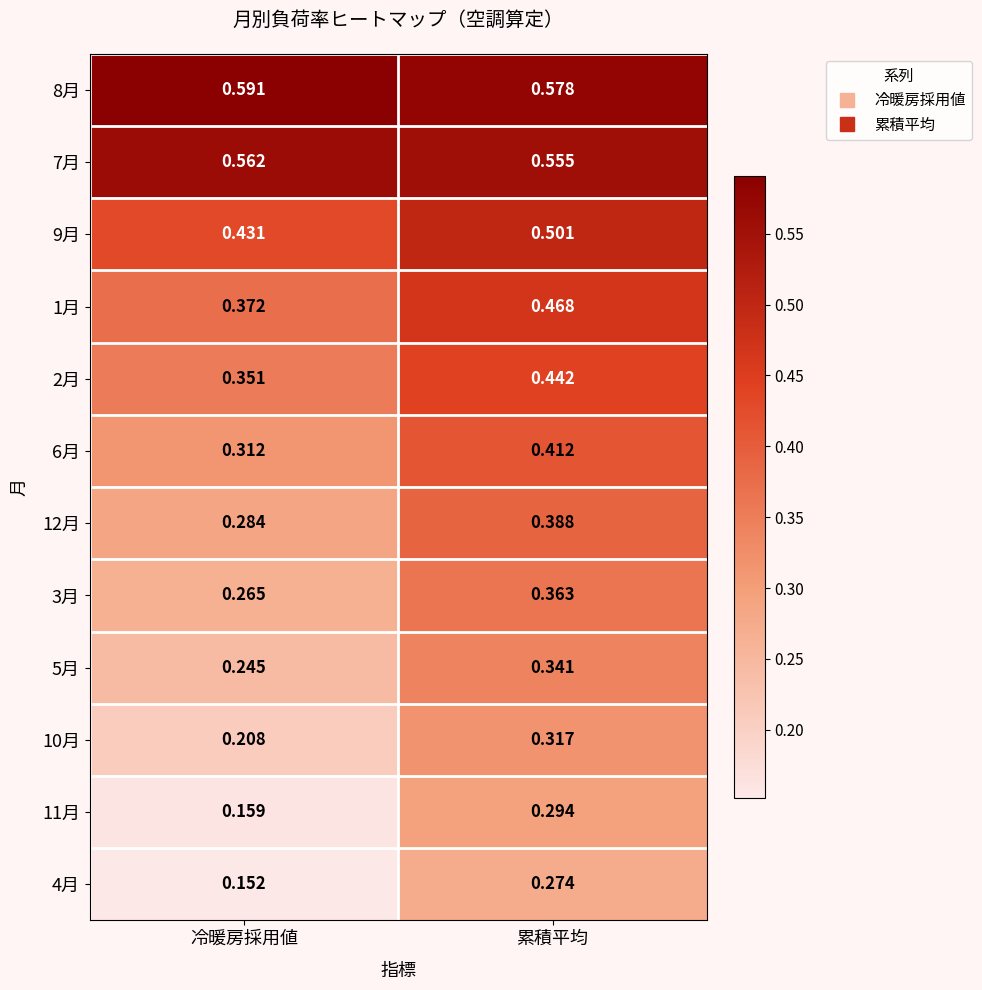

At which label is 5月 closest to 0?

冷暖房採用値